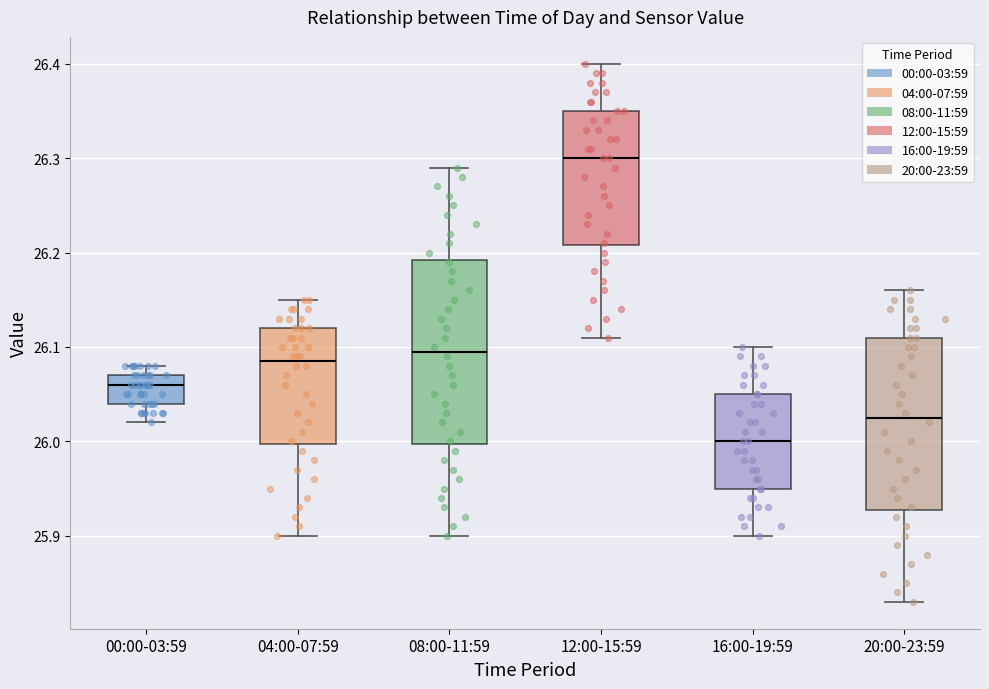

Reading left to right, read every box against the y-axis: the position of its median line, the range the box covers, and the ends of its whiskers. The values are not printed on the chart, so give them approximately, as read against the axis.

00:00-03:59: median 26.06, box 26.04 to 26.07, whiskers 26.02 to 26.08
04:00-07:59: median 26.09, box 26.00 to 26.12, whiskers 25.90 to 26.15
08:00-11:59: median 26.10, box 26.00 to 26.19, whiskers 25.90 to 26.29
12:00-15:59: median 26.30, box 26.21 to 26.35, whiskers 26.11 to 26.40
16:00-19:59: median 26.00, box 25.95 to 26.05, whiskers 25.90 to 26.10
20:00-23:59: median 26.03, box 25.93 to 26.11, whiskers 25.83 to 26.16